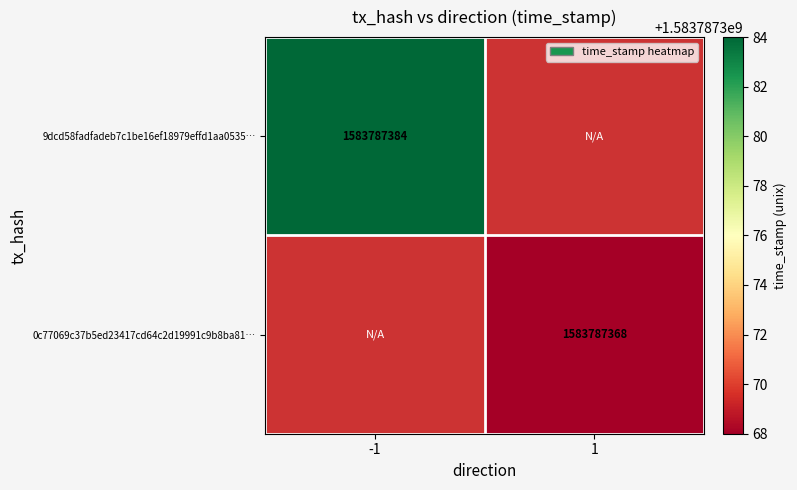

Between 1 and -1, which is larger?

-1